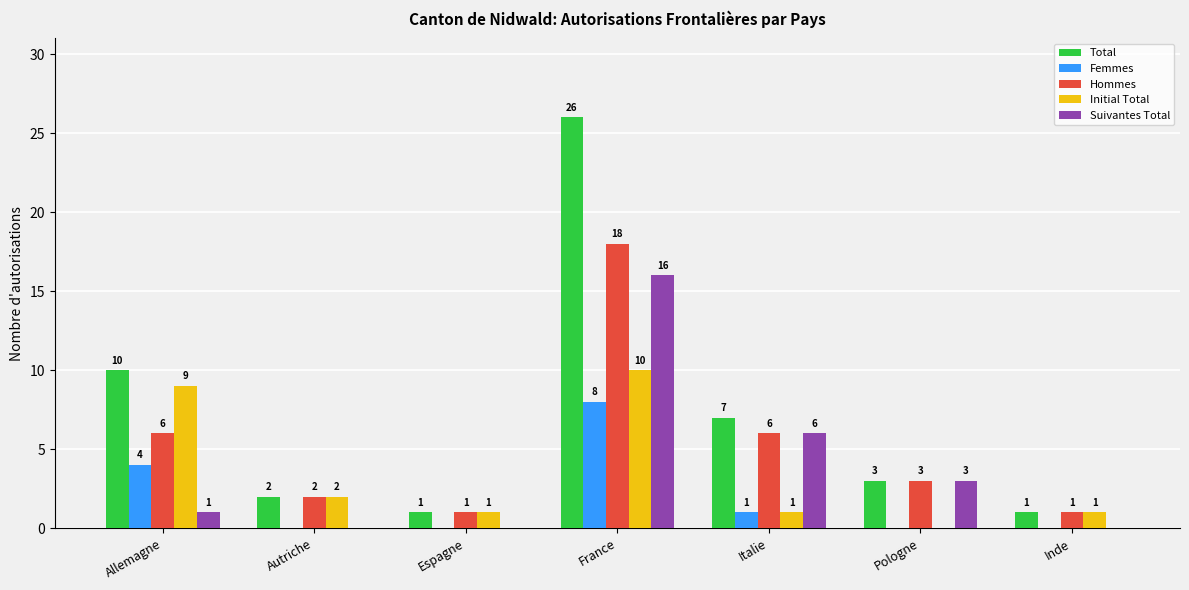

Count the number of categories in the chart.

7